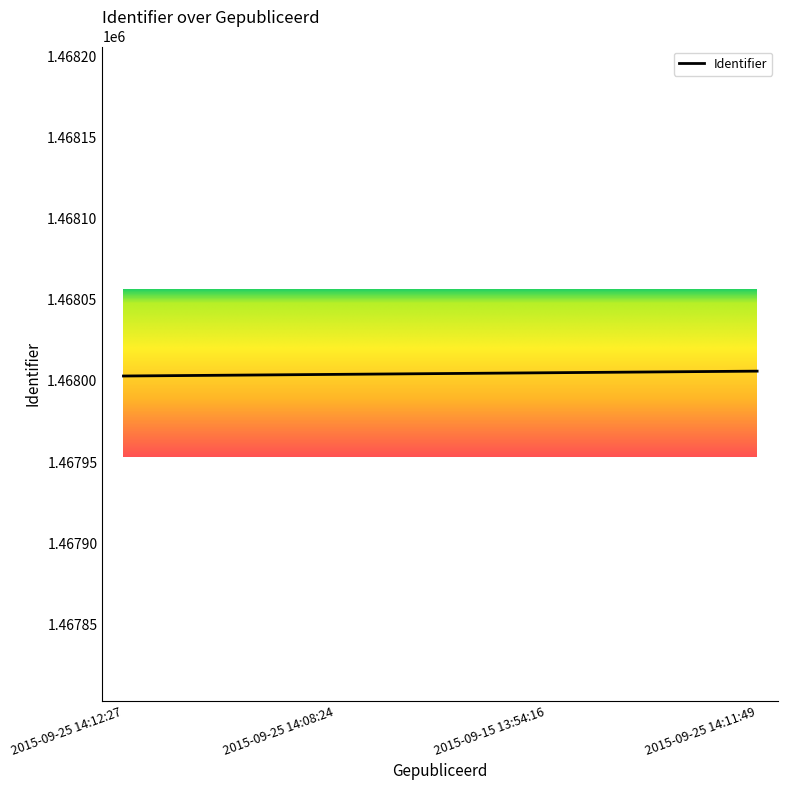

Approximately how many times larger is the value at 2015-09-25 14:12:27 compared to 2015-09-25 14:11:49?

1.0